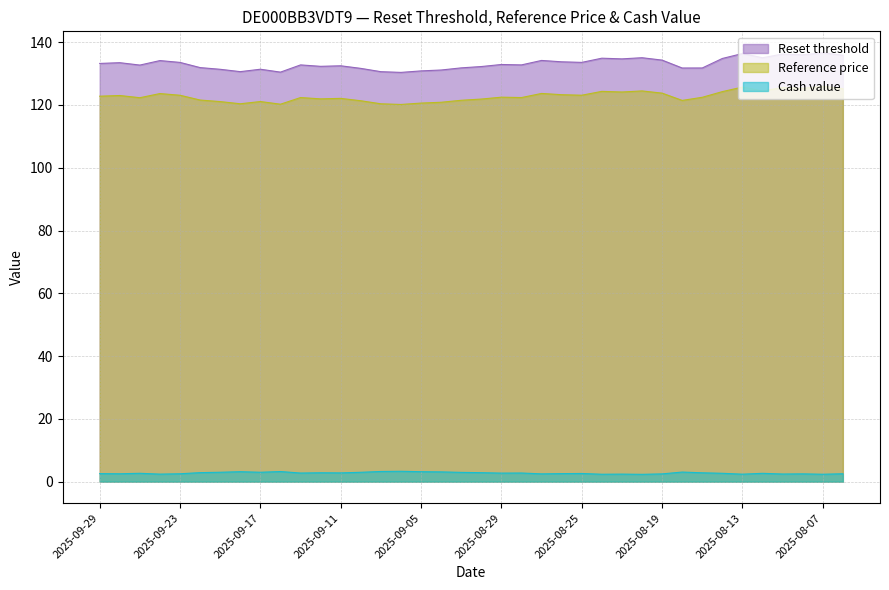

The Reset threshold series shows 136.2 at 2025-08-11. True or false?

True